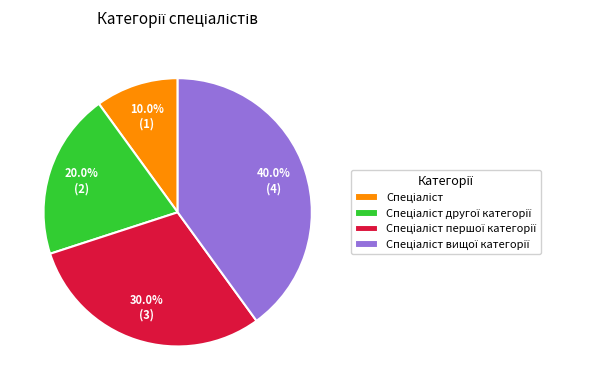

Is there any slice that represents more than half of the pie?

No